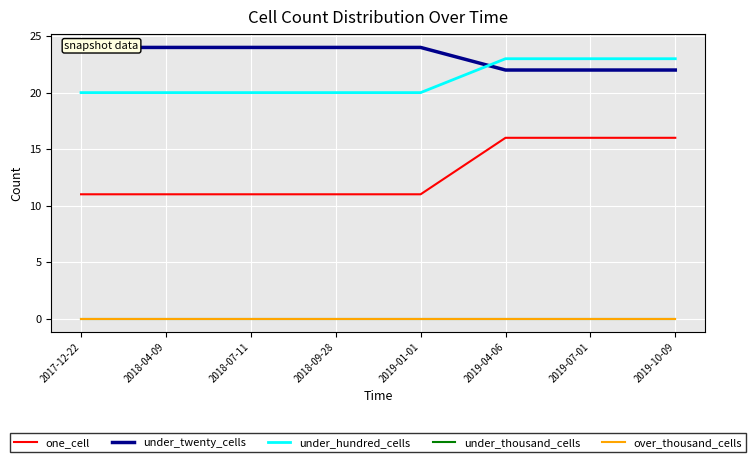

True or false: under_twenty_cells has more than 1 points higher than both neighbors.

False